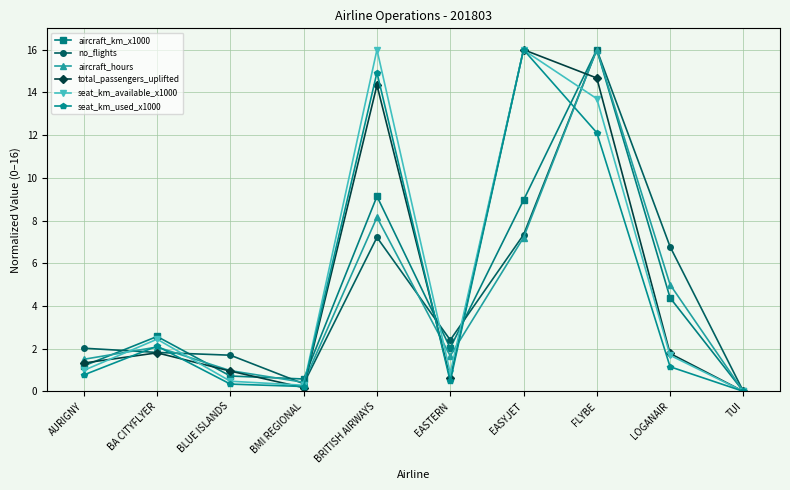

What is the difference between the second highest and minimum values in the seat_km_available_x1000 series?

16.0